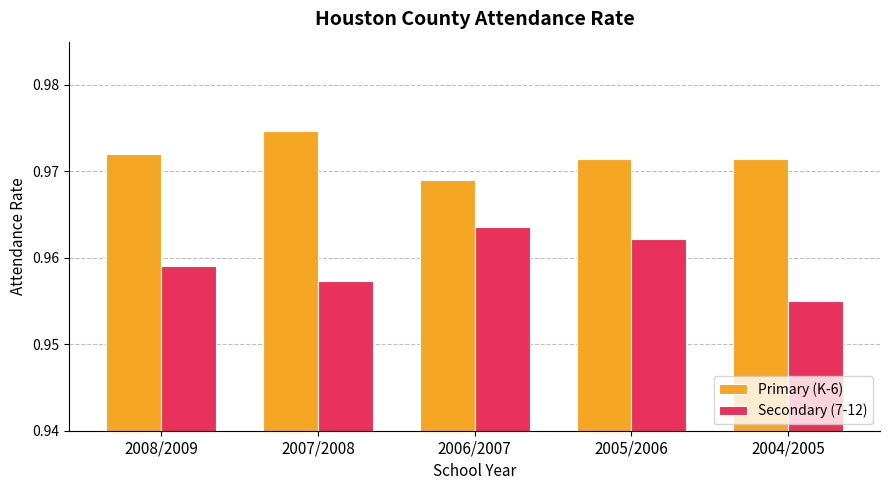

What is the total value across all series at 2005/2006?

1.9